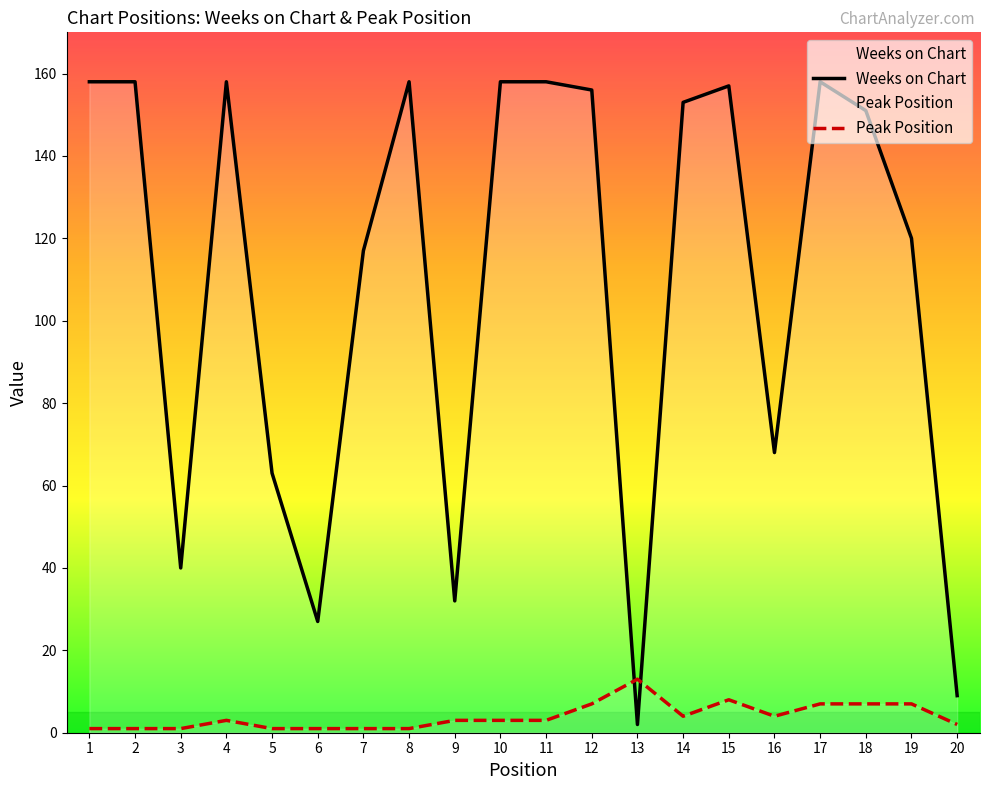

What is the total value across all series at 4?

161